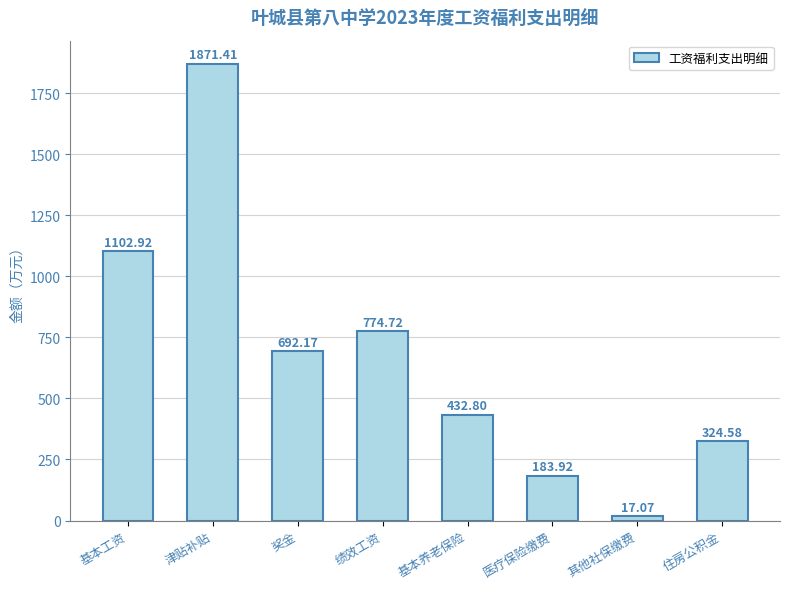

Rank the categories by value from highest to lowest.

津贴补贴, 基本工资, 绩效工资, 奖金, 基本养老保险, 住房公积金, 医疗保险缴费, 其他社保缴费